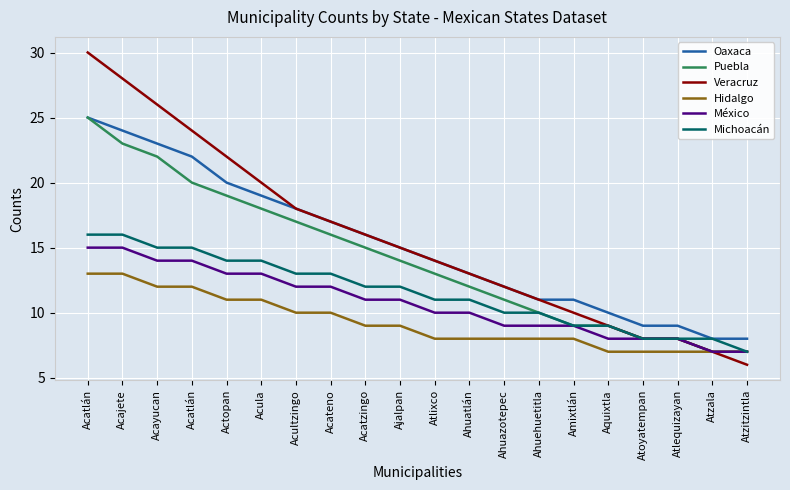

List the labels in order of Michoacán value, smallest first.

Atzitzintla, Atoyatempan, Atlequizayan, Atzala, Amixtlán, Aquixtla, Ahuazotepec, Ahuehuetitla, Atlixco, Ahuatlán, Acatzingo, Ajalpan, Acultzingo, Acateno, Actopan, Acula, Acayucan, Acatlán, Acatlán, Acajete